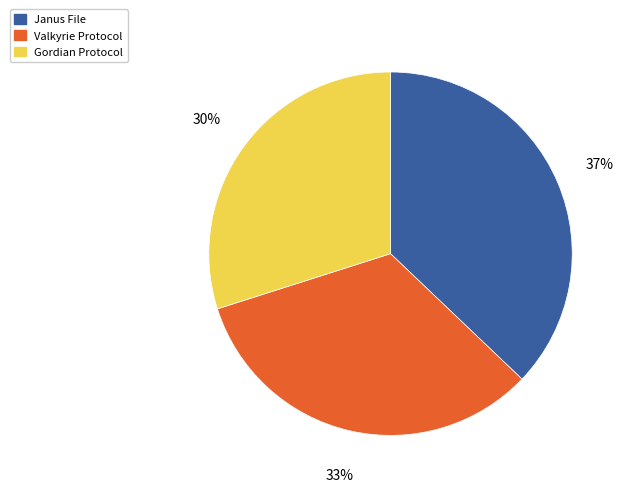

To the nearest percent, what is the difference between the largest and smallest slice percentages?

7%